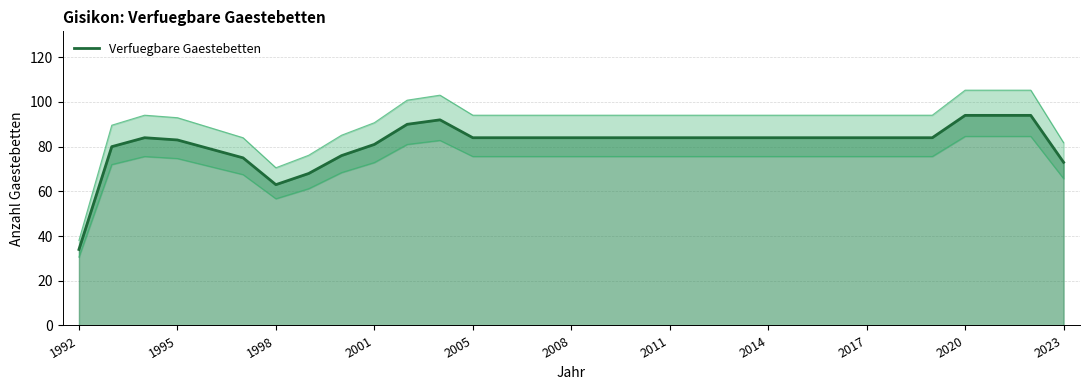

What is the minimum value shown in the chart?

34